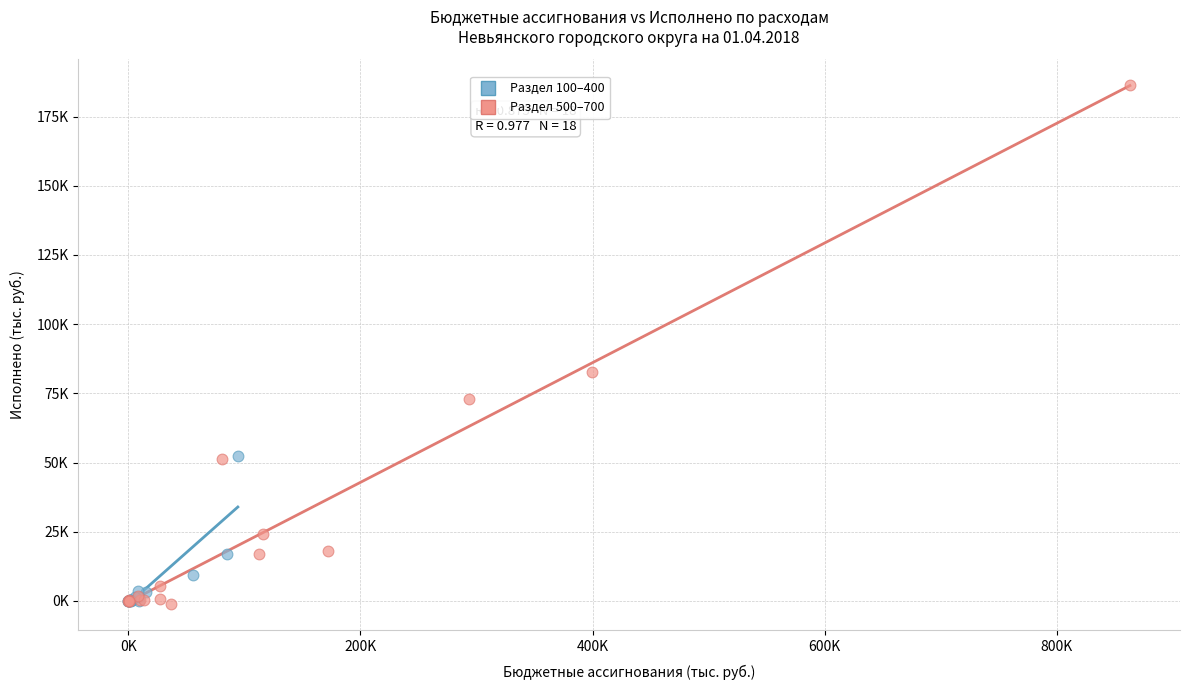

What are all the series names shown in the legend?

Раздел 100–400, Раздел 500–700